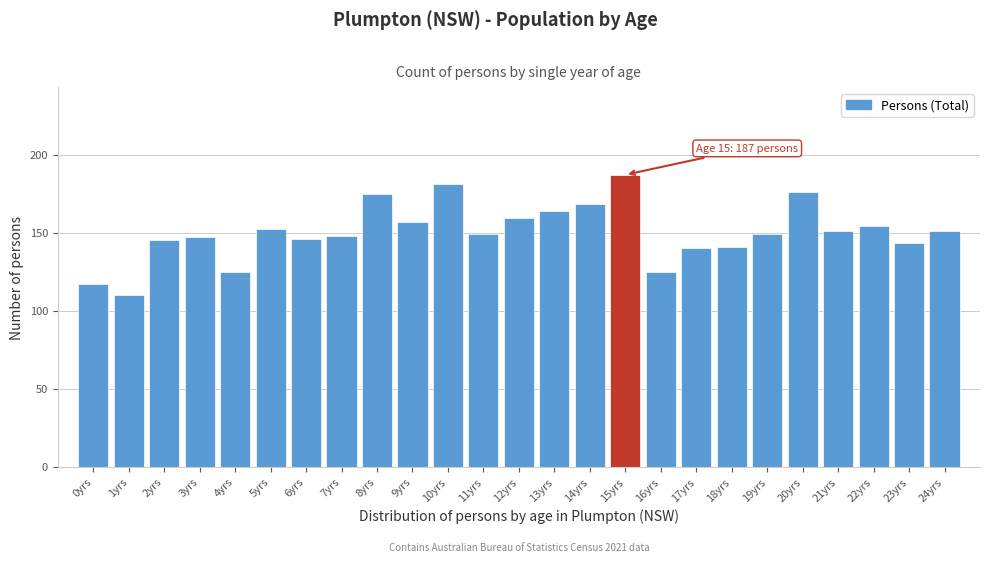

Reading left to right, what are all the values shown in this chart?

0yrs=117	1yrs=110	2yrs=145	3yrs=147	4yrs=125	5yrs=152	6yrs=146	7yrs=148	8yrs=175	9yrs=157	10yrs=181	11yrs=149	12yrs=159	13yrs=164	14yrs=168	15yrs=187	16yrs=125	17yrs=140	18yrs=141	19yrs=149	20yrs=176	21yrs=151	22yrs=154	23yrs=143	24yrs=151